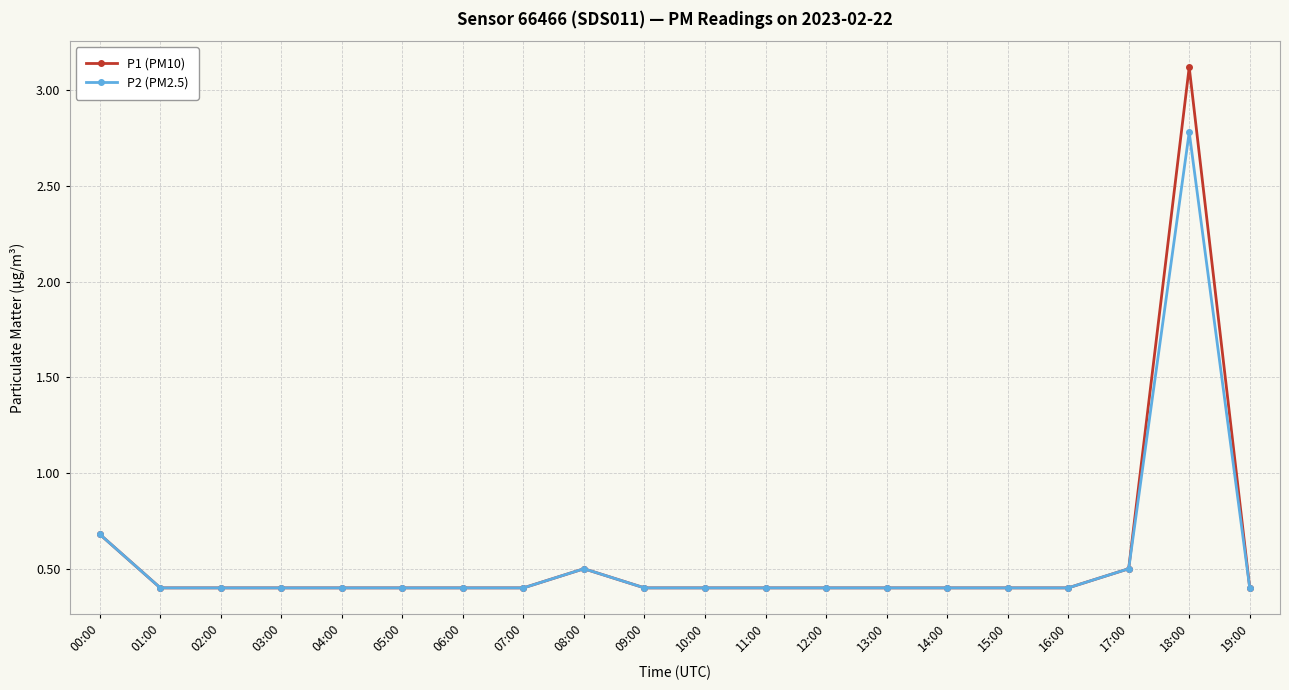

True or false: P2 (PM2.5) has more than 1 interior local peaks.

True